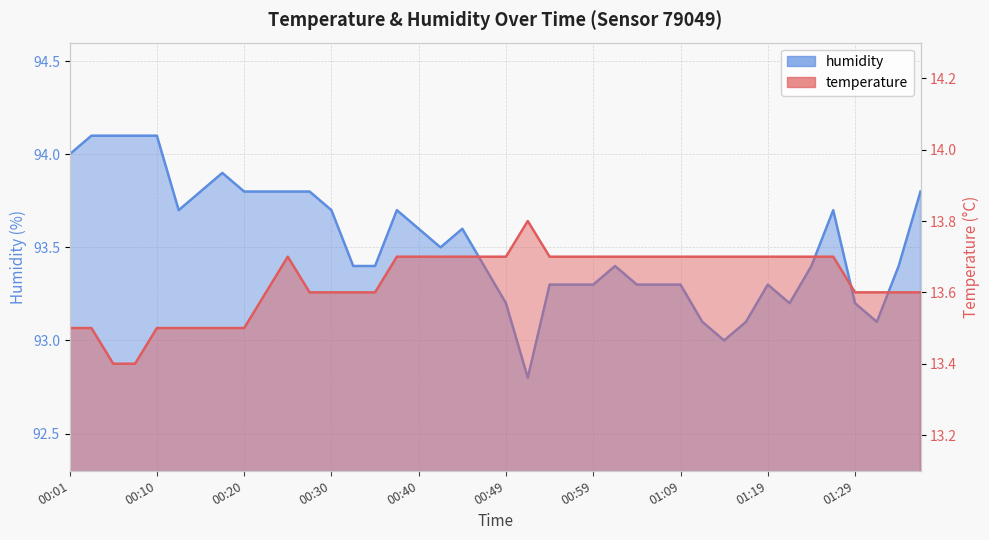

What is the total value across all series at 01:02?

107.1